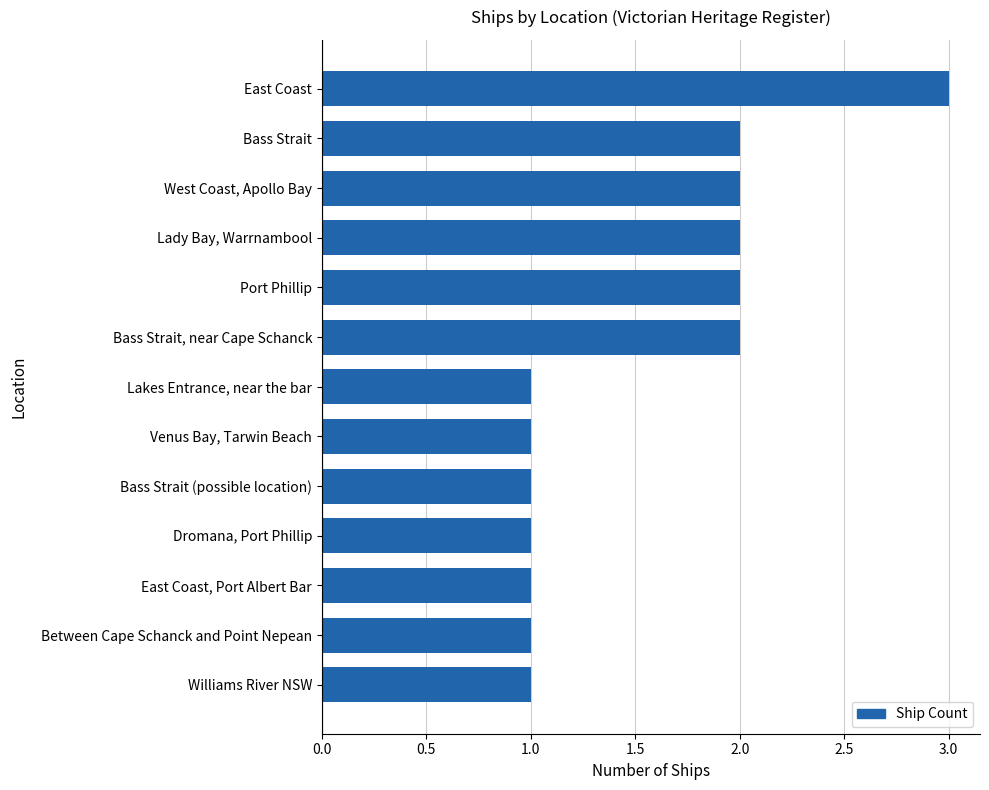

What is the label of the 6th bar from the top?

Bass Strait, near Cape Schanck